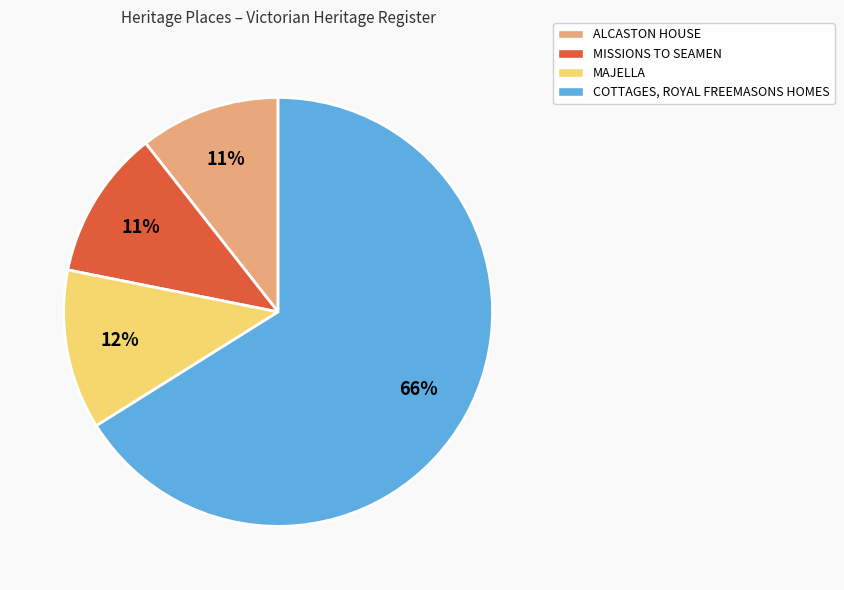

Approximately how many times larger is the value at ALCASTON HOUSE compared to MAJELLA?

0.9